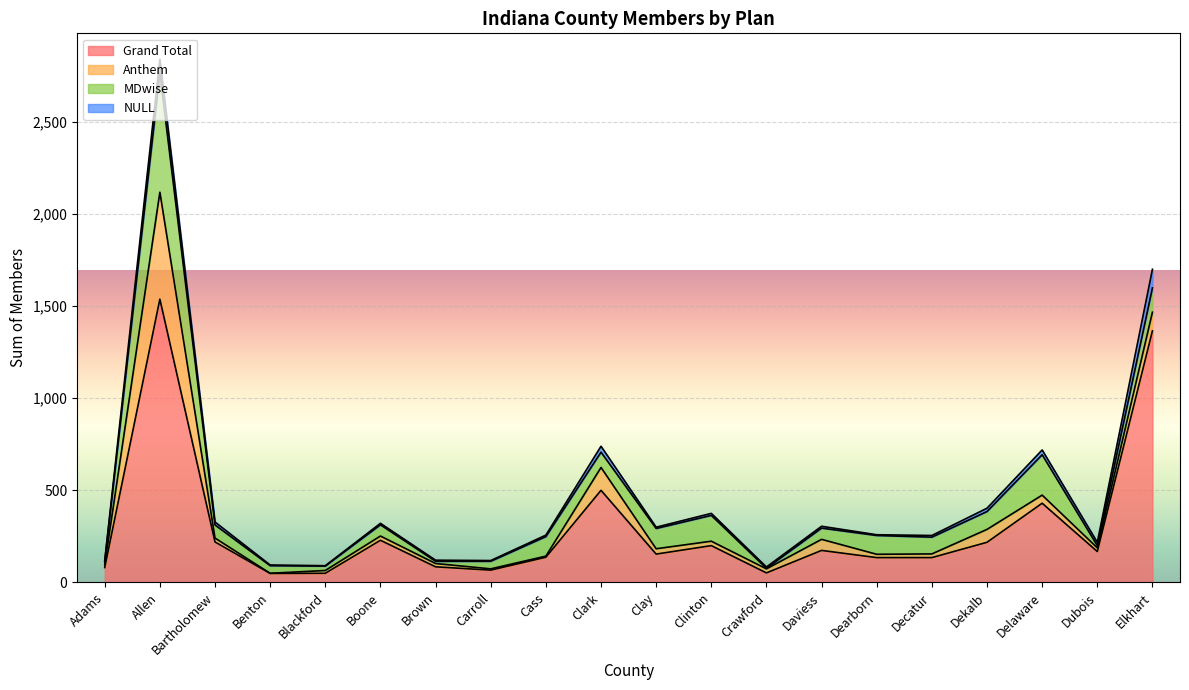

What is the difference between the highest and lowest values at Crawford?

49